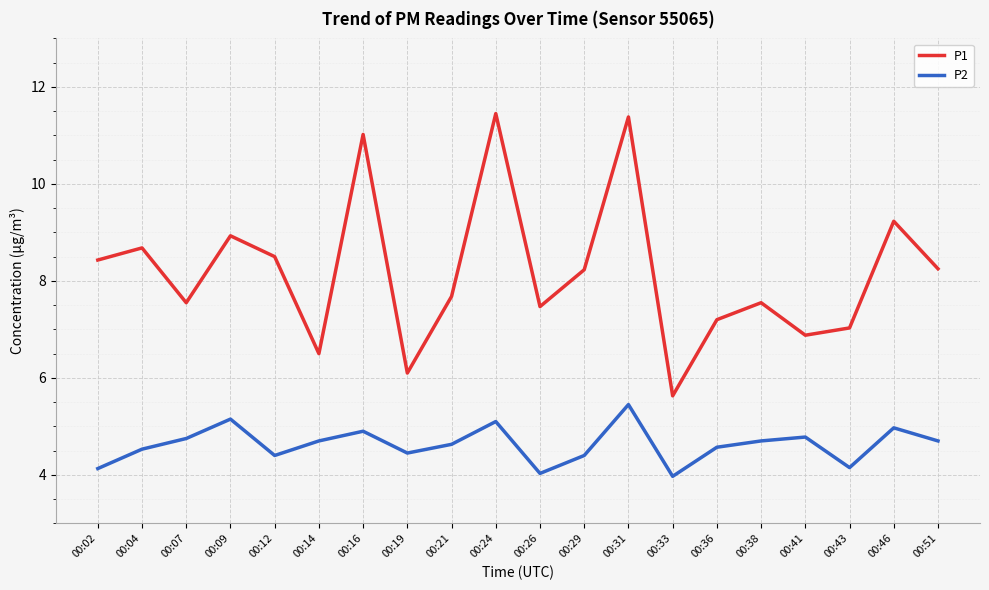

At which label does P1 first exceed 8?

00:02